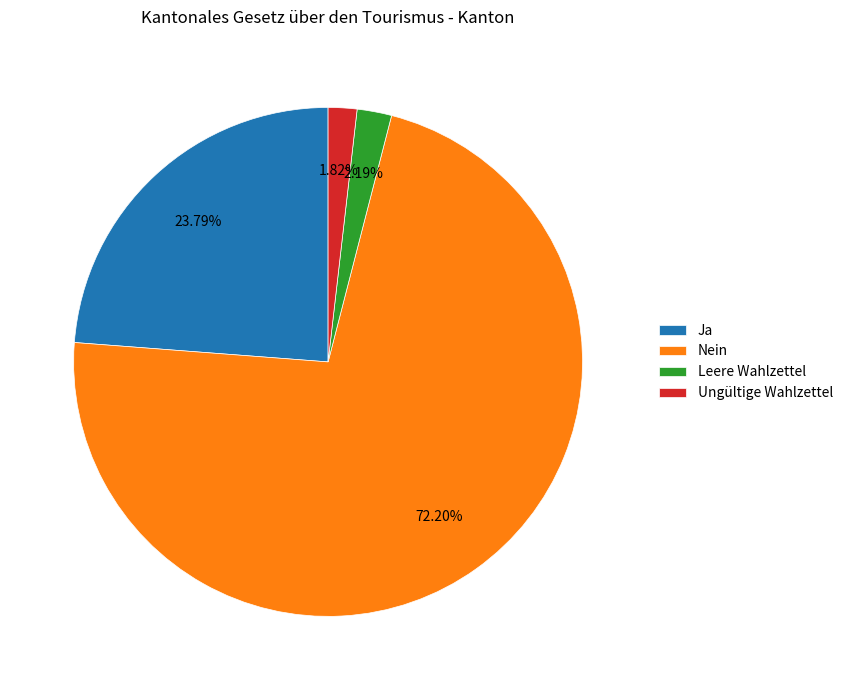

Is there any slice that represents more than half of the pie?

Yes